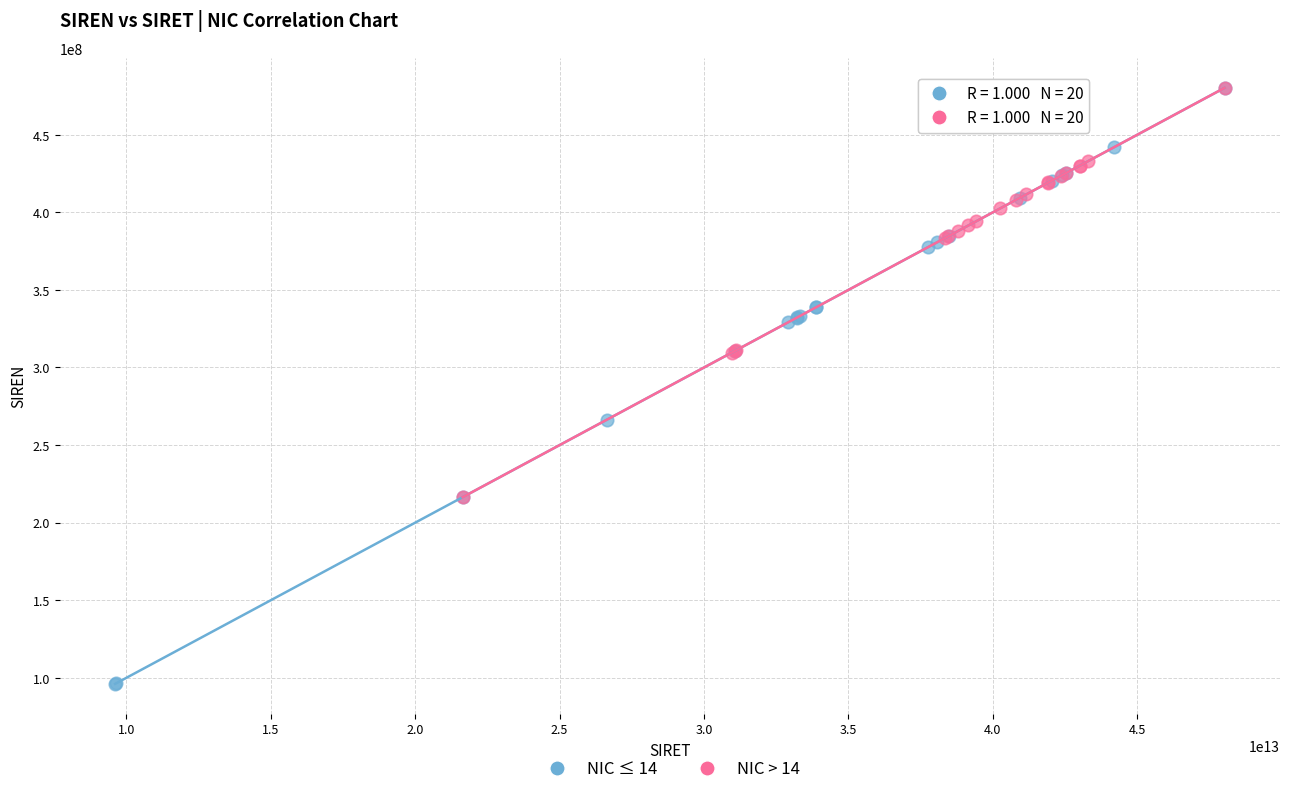

Which series has the largest Y range (max minus min)?

NIC ≤ 14